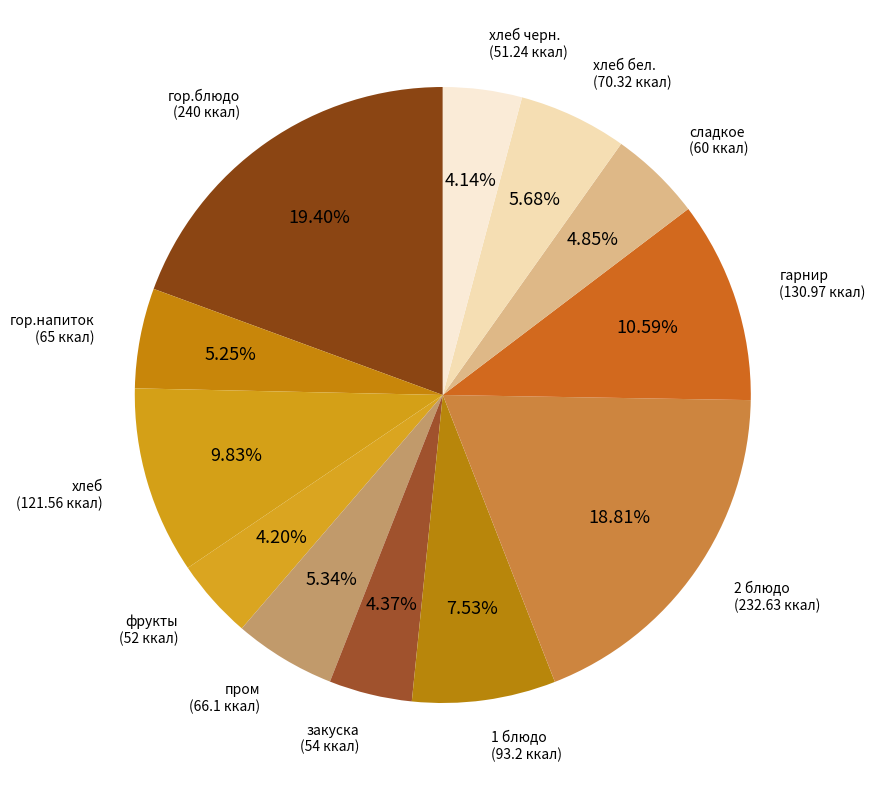

Combined, do гарнир and 1 блюдо account for over 50%?

No